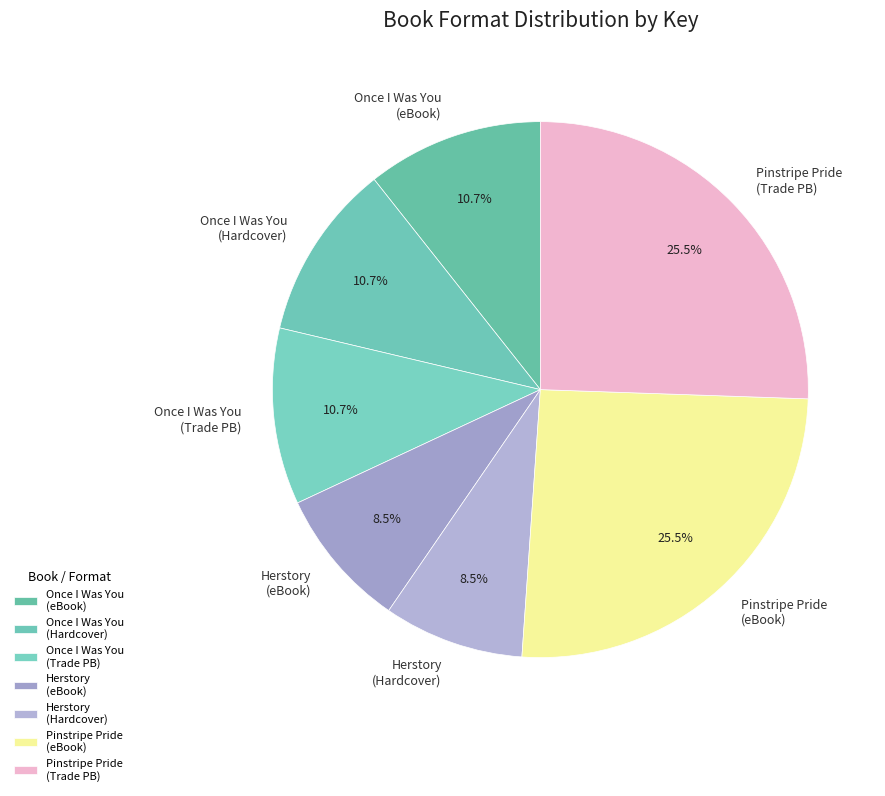

Does Once I Was You (Trade PB) account for over 50% of the chart?

No